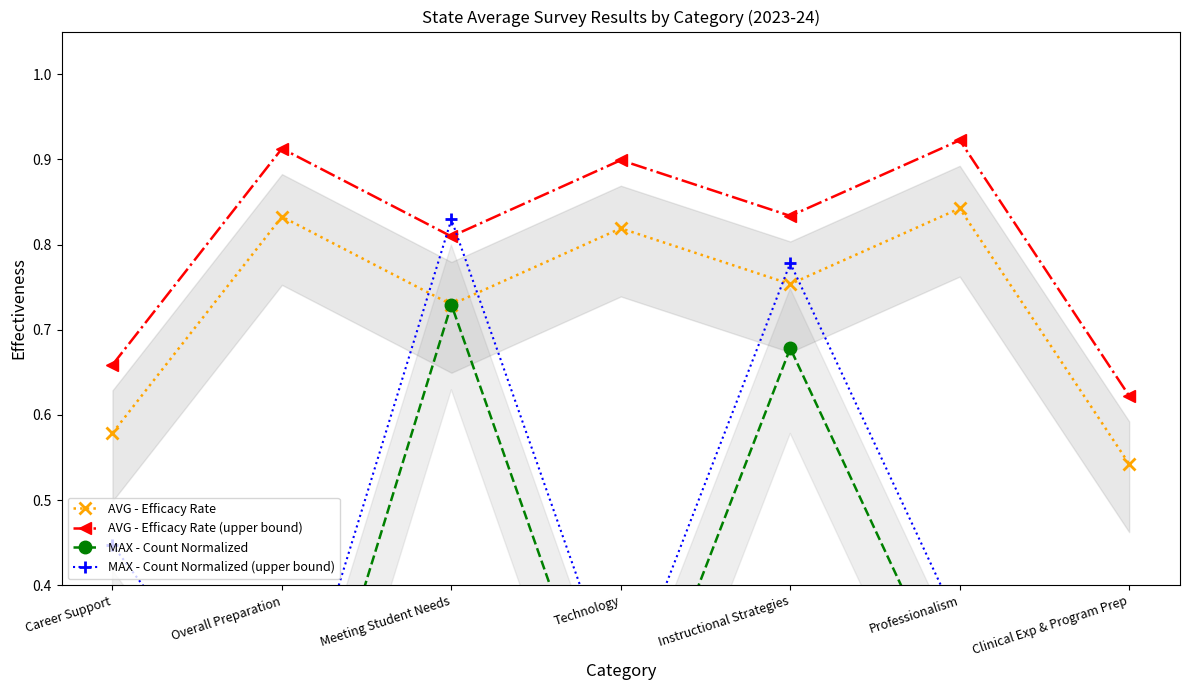

What are all the series names shown in the legend?

AVG - Efficacy Rate, AVG - Efficacy Rate (upper bound), MAX - Count Normalized, MAX - Count Normalized (upper bound)